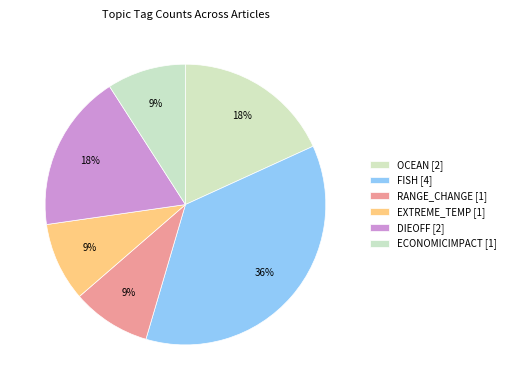

Count the number of slices in the pie.

6